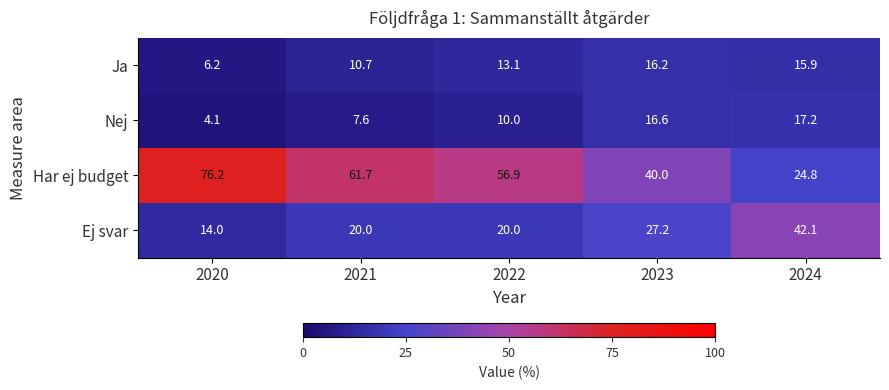

Where is Ej svar nearest to the value 28?

2023